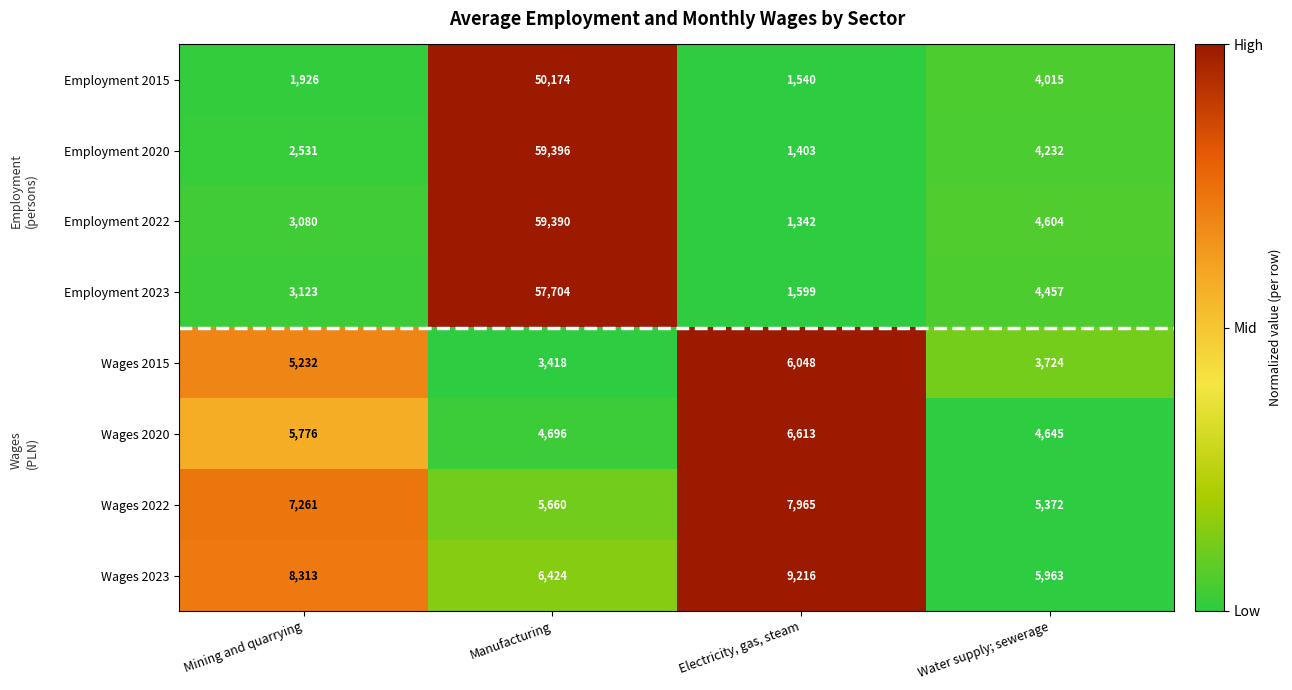

Is the value of Wages 2022 at Manufacturing greater than the value of Wages 2020 at Water supply; sewerage?

Yes